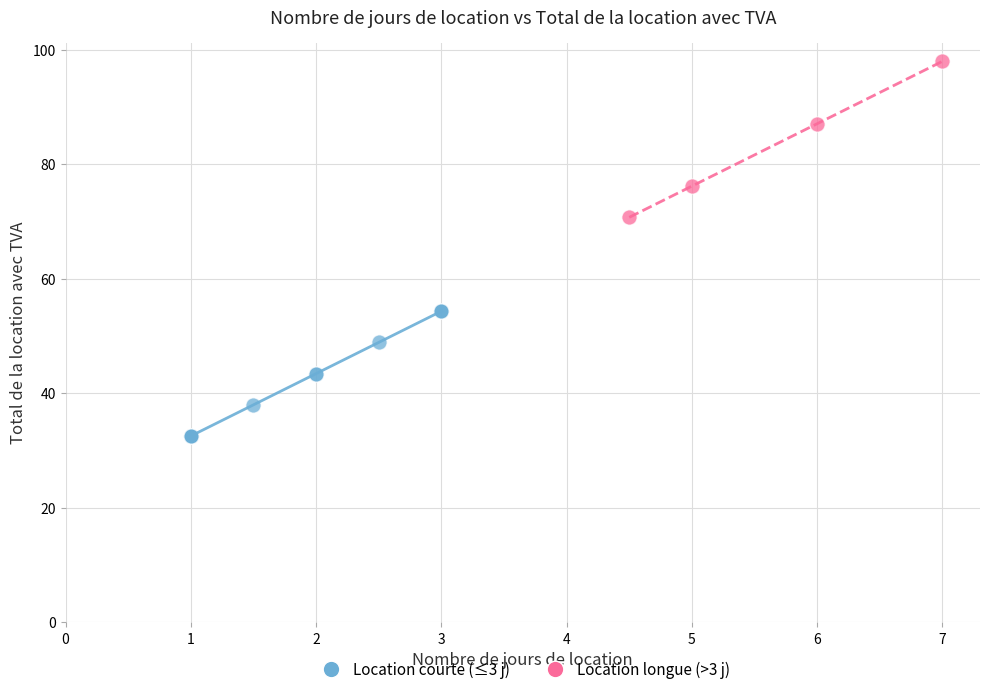

Which series reaches the minimum Y coordinate?

Location courte (≤3 j)